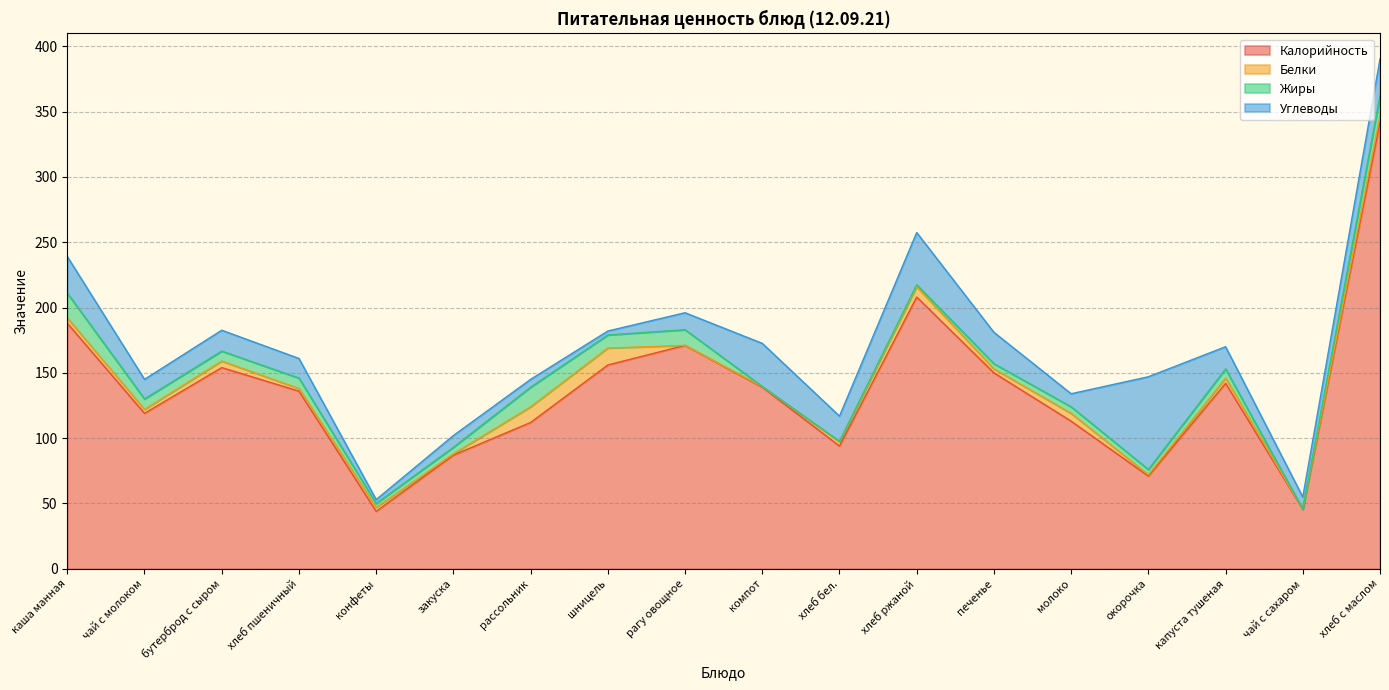

At which category is the sum across all series the highest?

хлеб с маслом